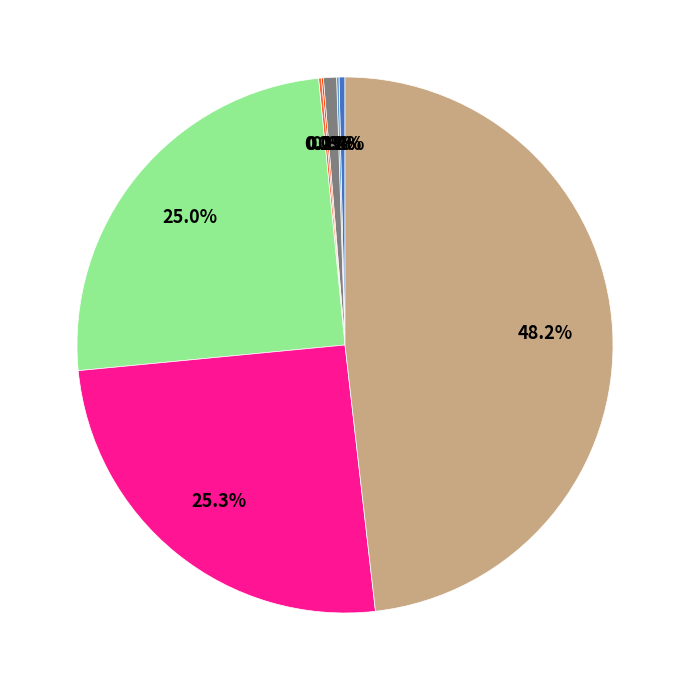

Is there any slice that represents more than half of the pie?

No